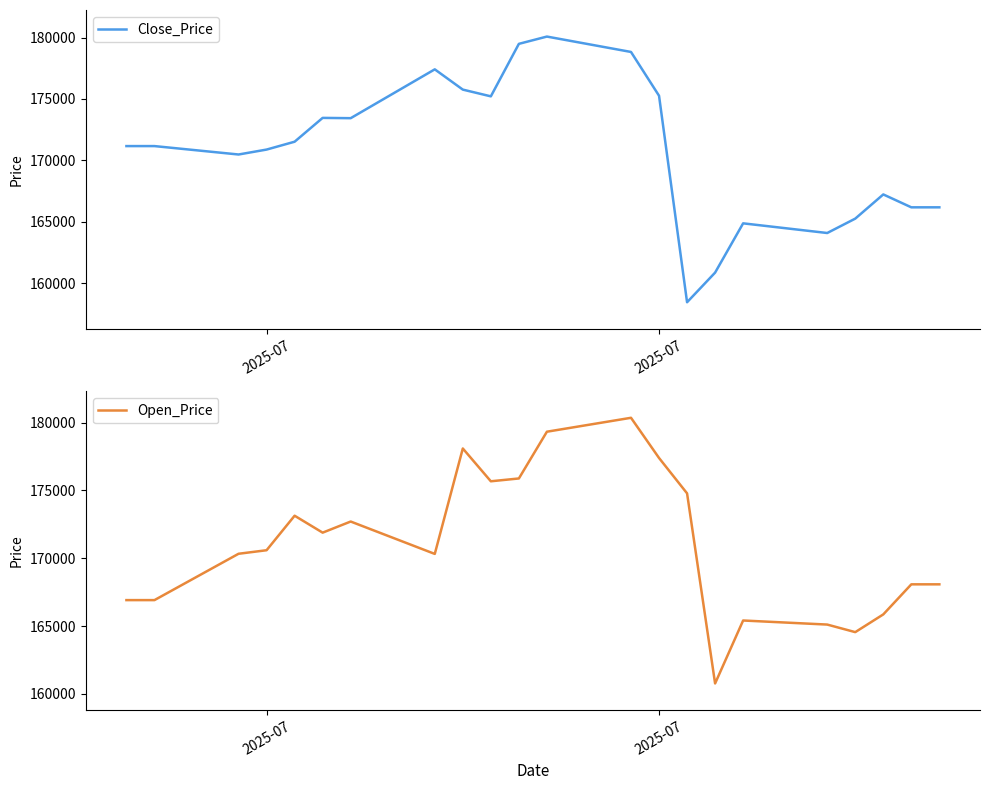

True or false: Close_Price and Open_Price intersect in this chart.

True